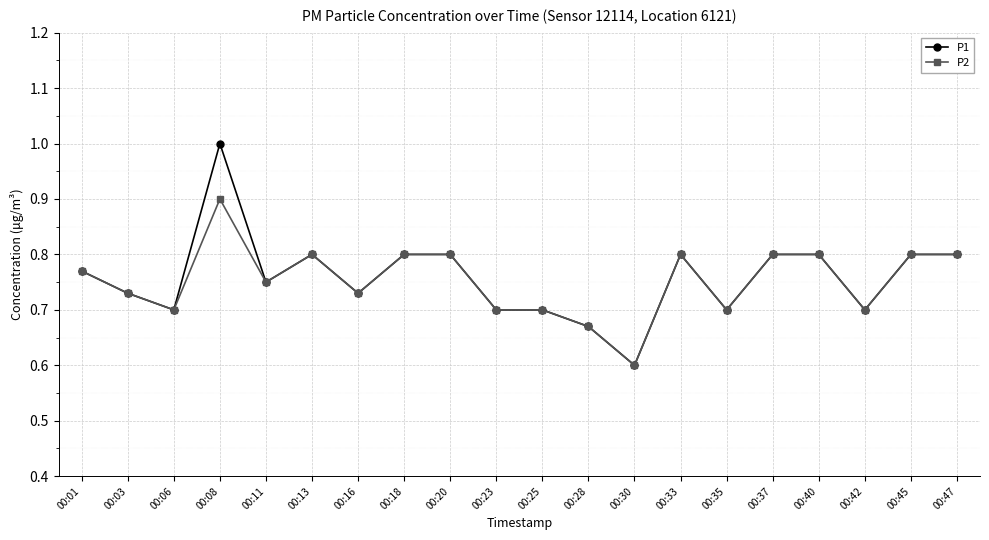

Where is the first local maximum for P2?

00:08